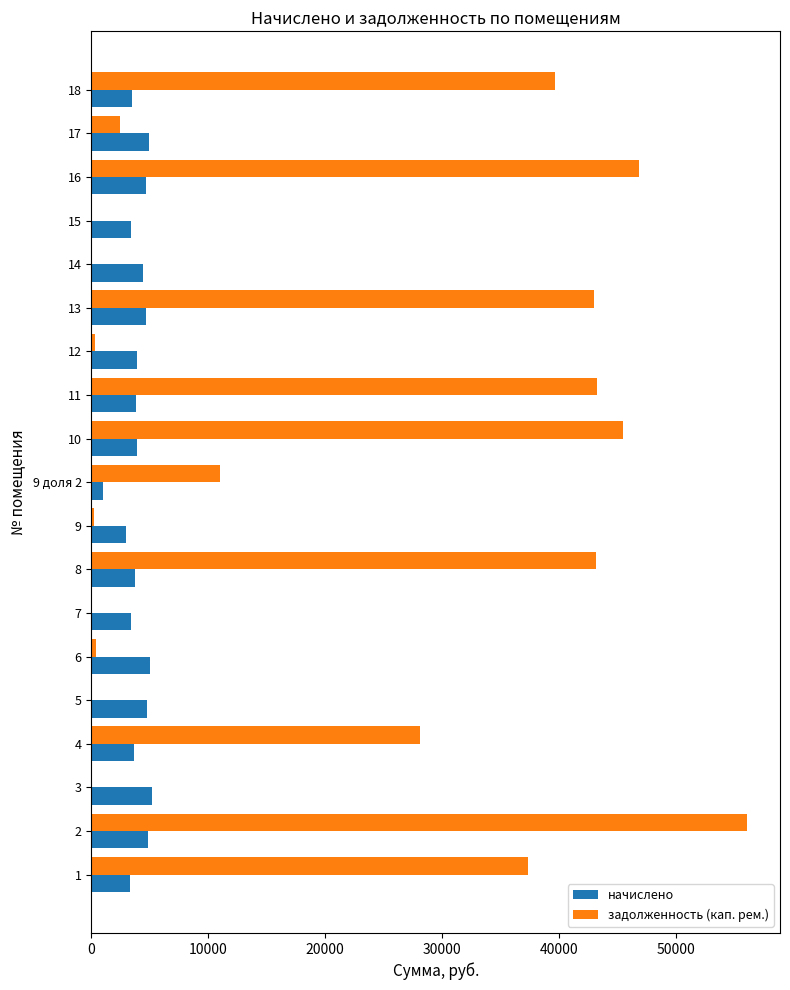

What is the sum of the начислено values at 11 and 14?

8204.3